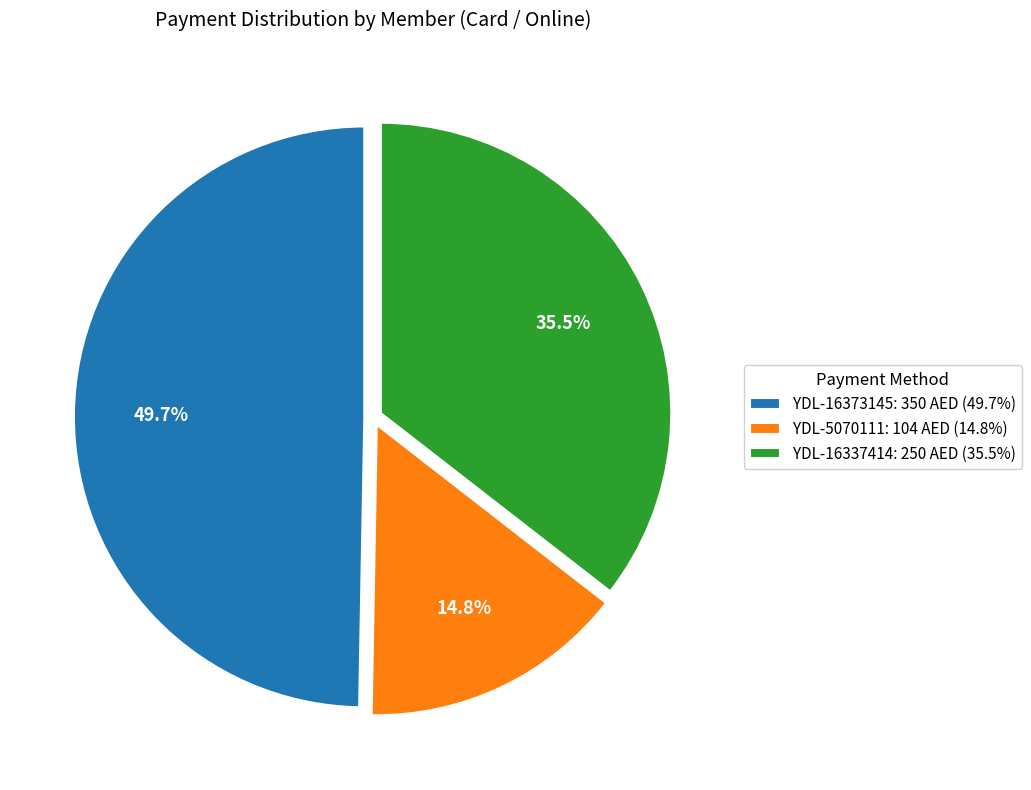

To the nearest percent, what is the difference between the largest and smallest slice percentages?

35%